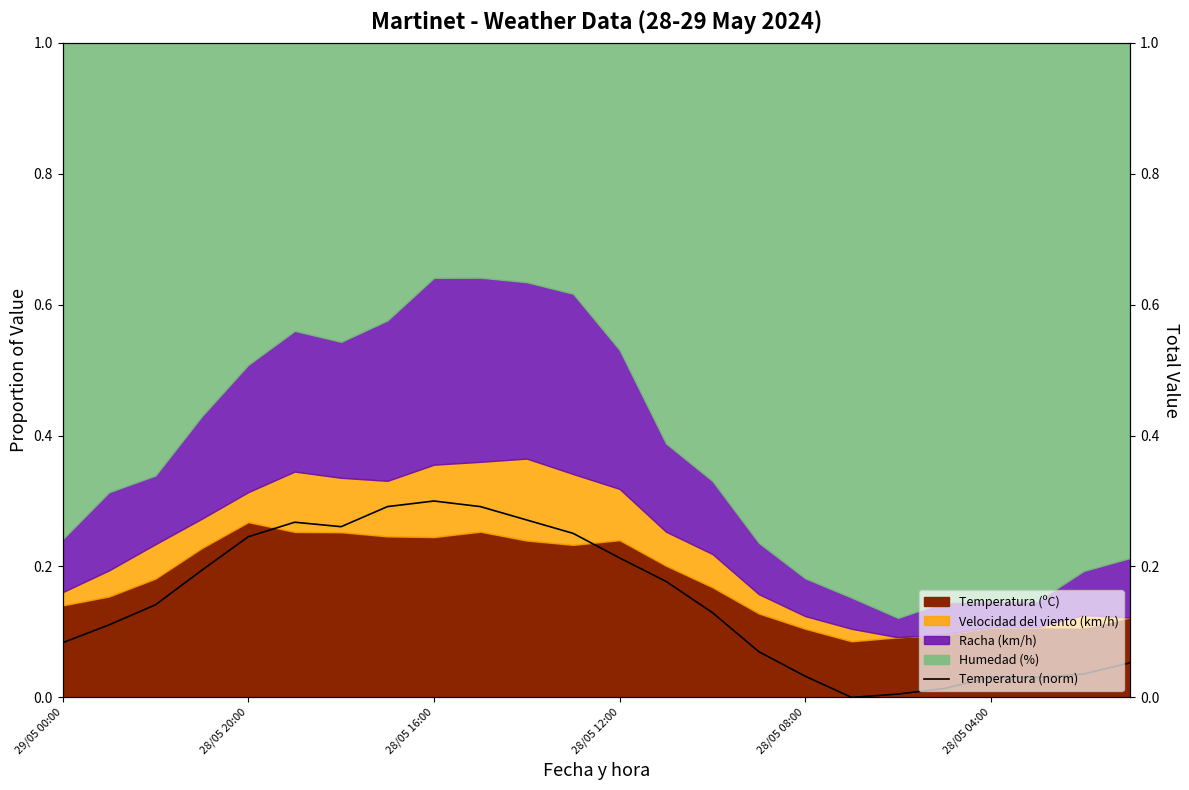

Does the chart display data point markers on the line(s)?

No